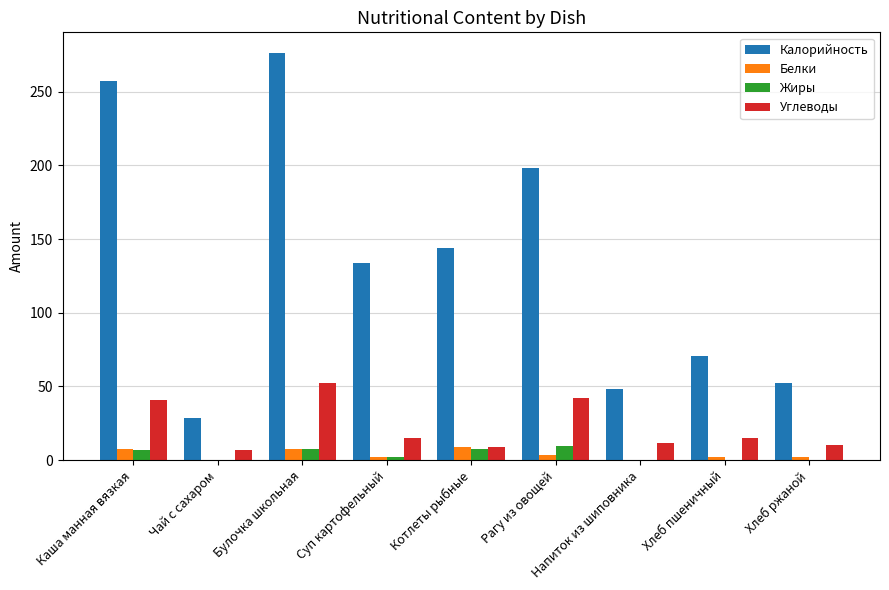

Is the value of Углеводы at Суп картофельный greater than the value of Белки at Чай с сахаром?

Yes